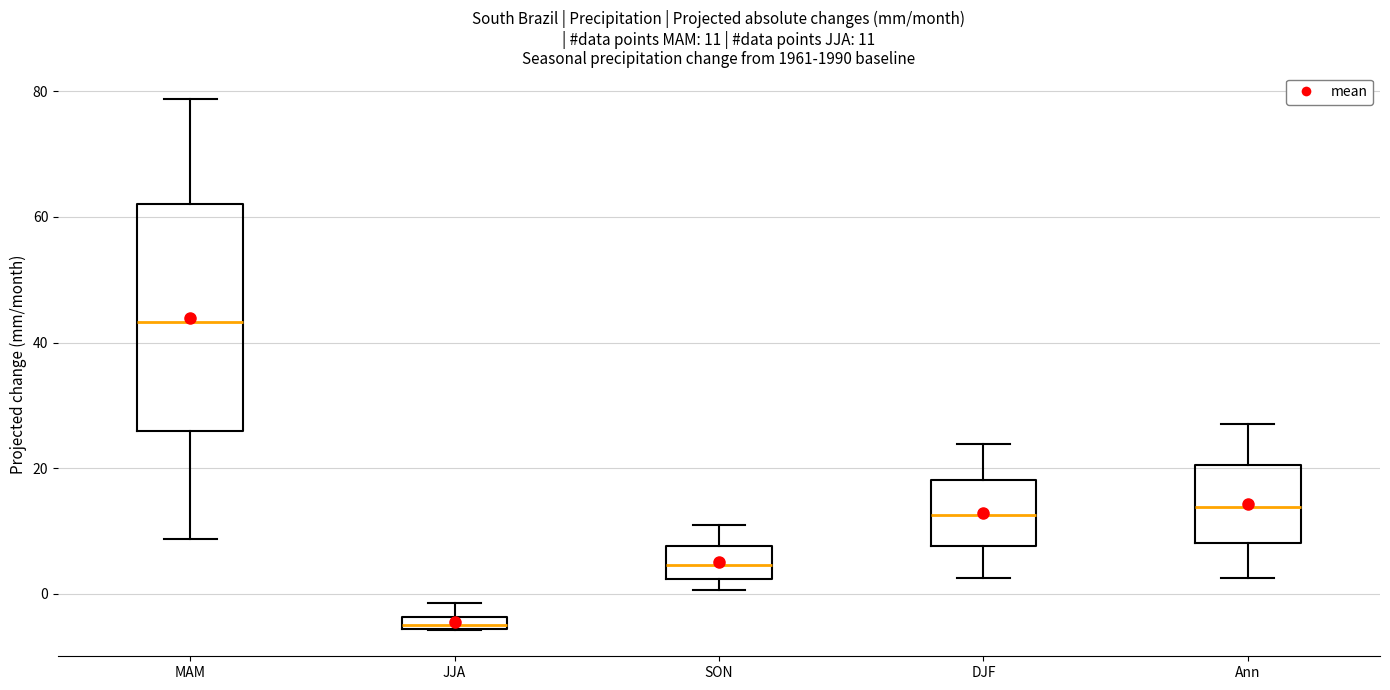

Which box's median line is the lowest?

JJA